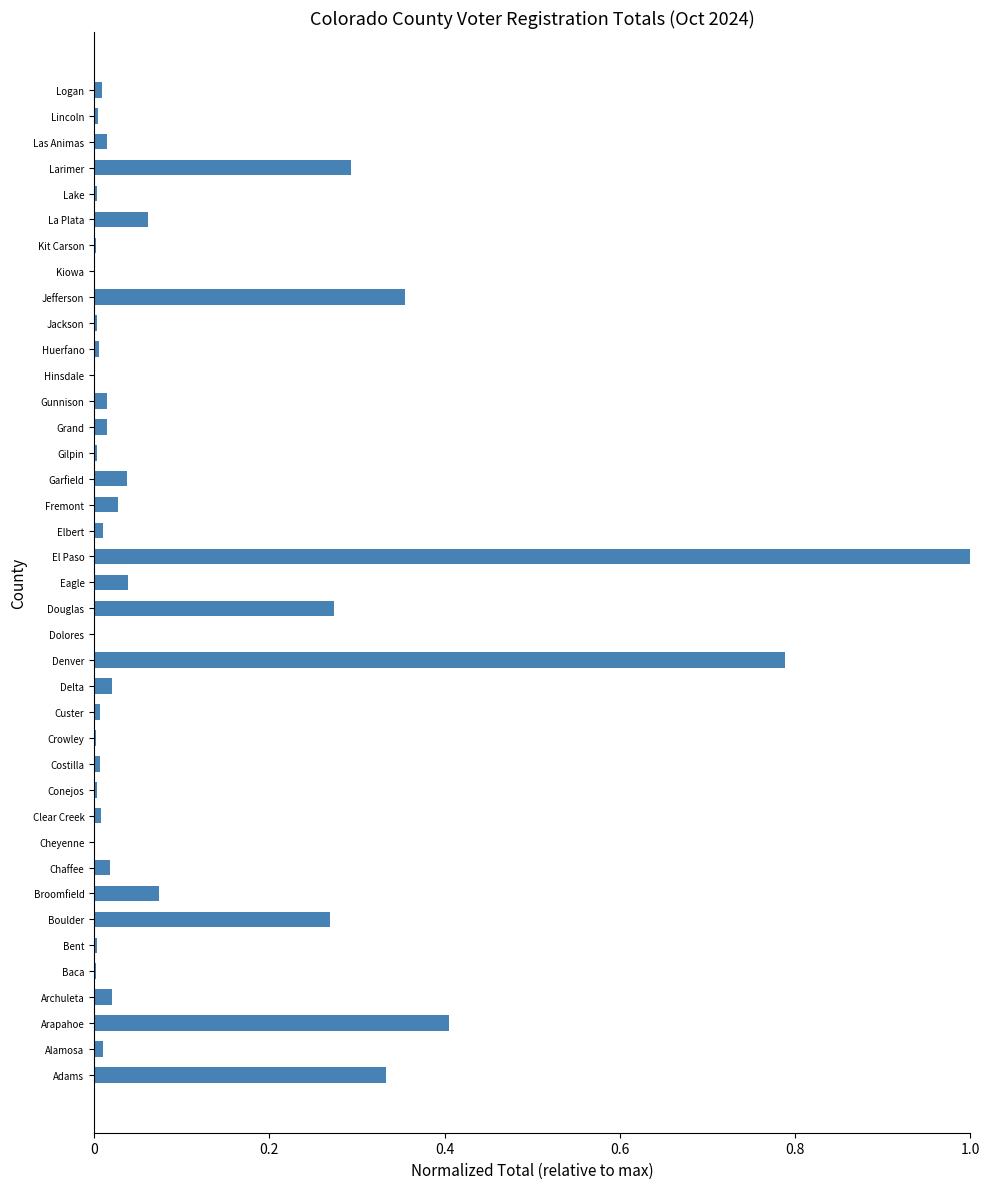

How many data points does each series have?

39